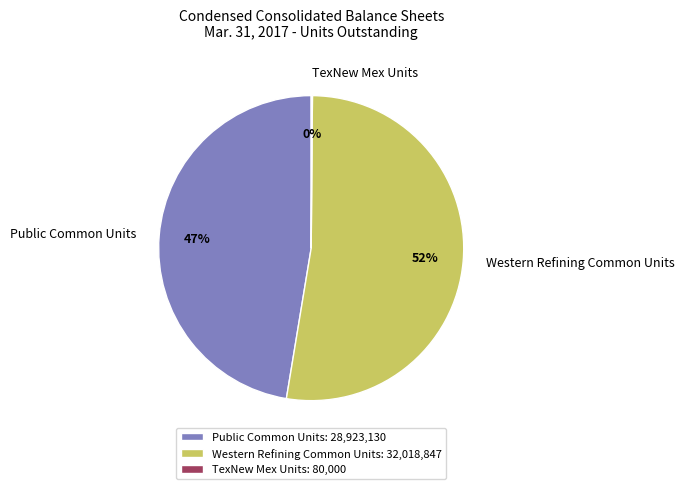

To the nearest percent, what is the difference between the Public Common Units and Western Refining Common Units slice percentages?

5%